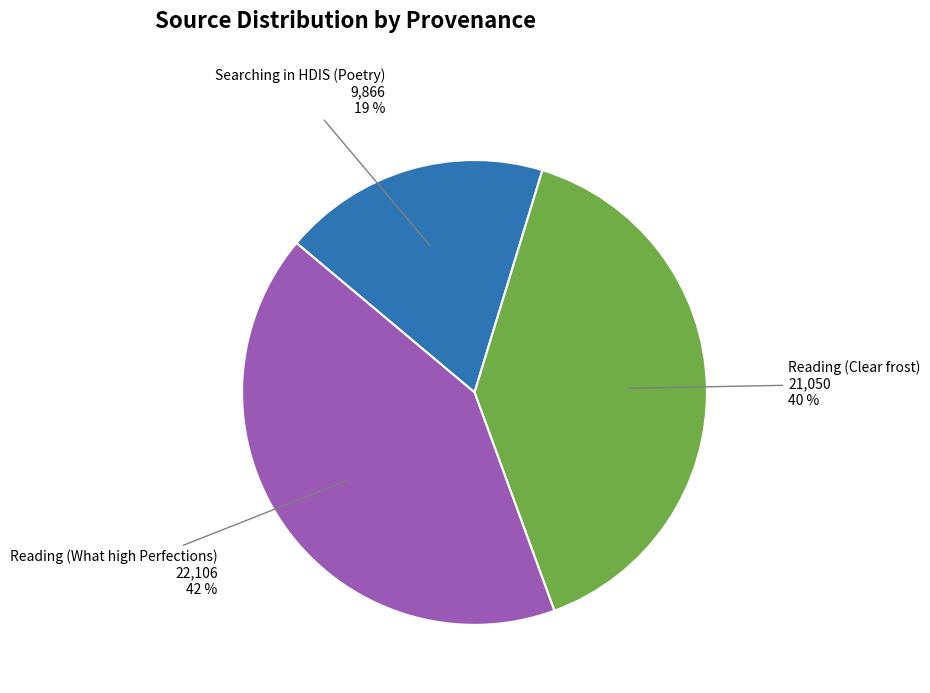

Count the number of slices in the pie.

3